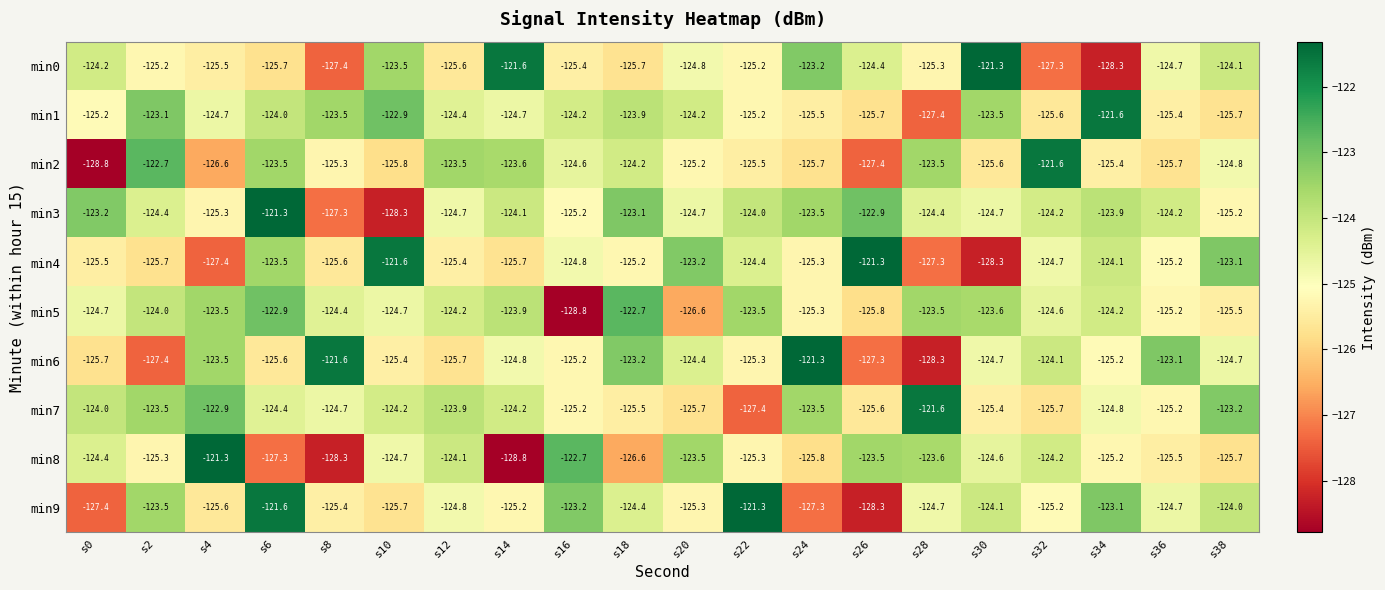

Read the min3 value at s0.

-123.2